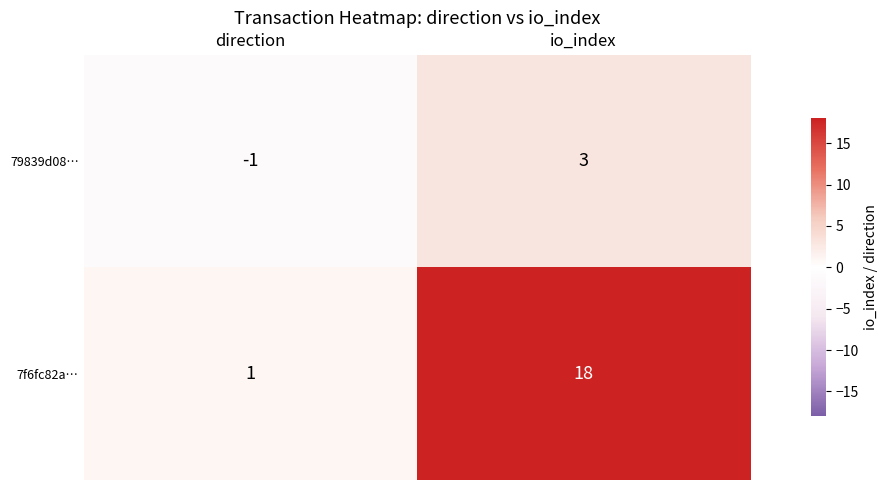

What is the average value of the 7f6fc82a… series?

10